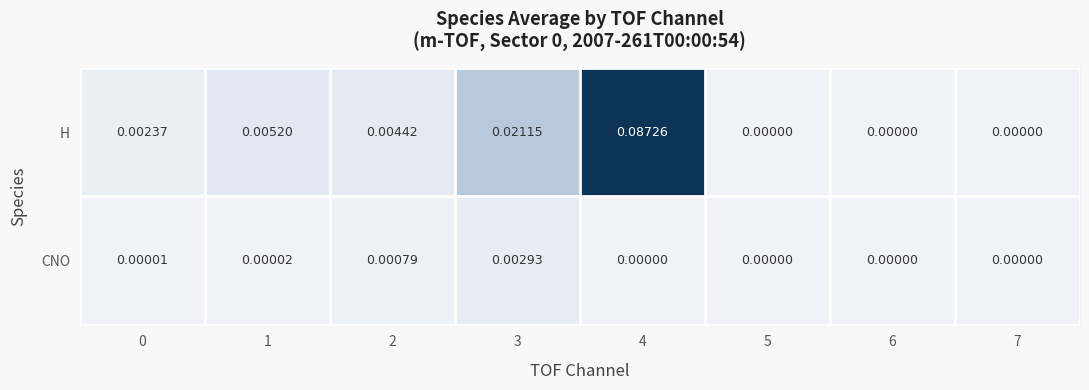

Rank the series by their average value, from lowest to highest.

CNO, H